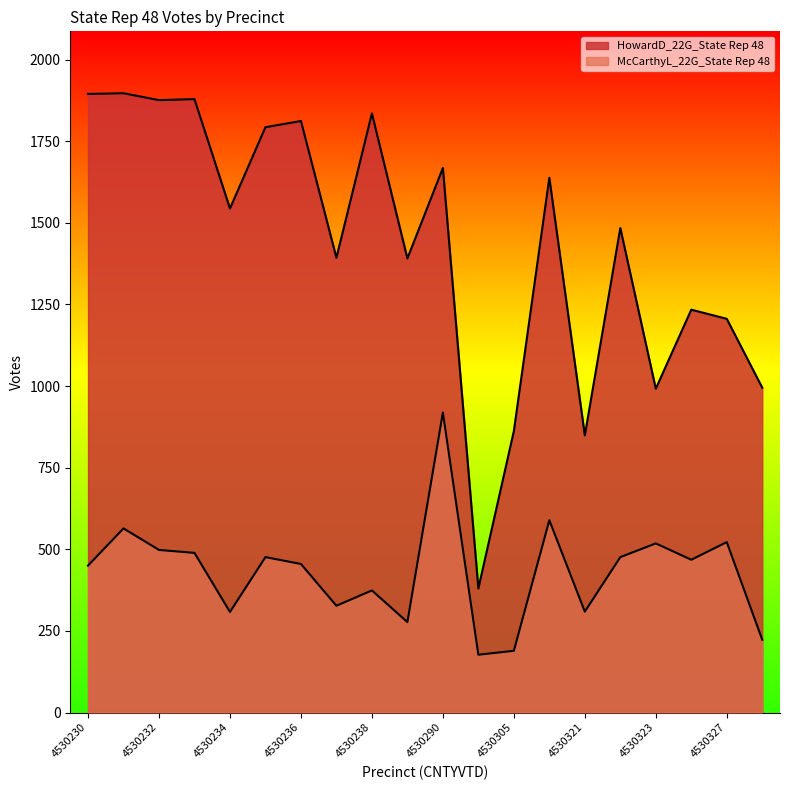

The McCarthyL_22G_State Rep 48 series shows 311 at 4530232. True or false?

False